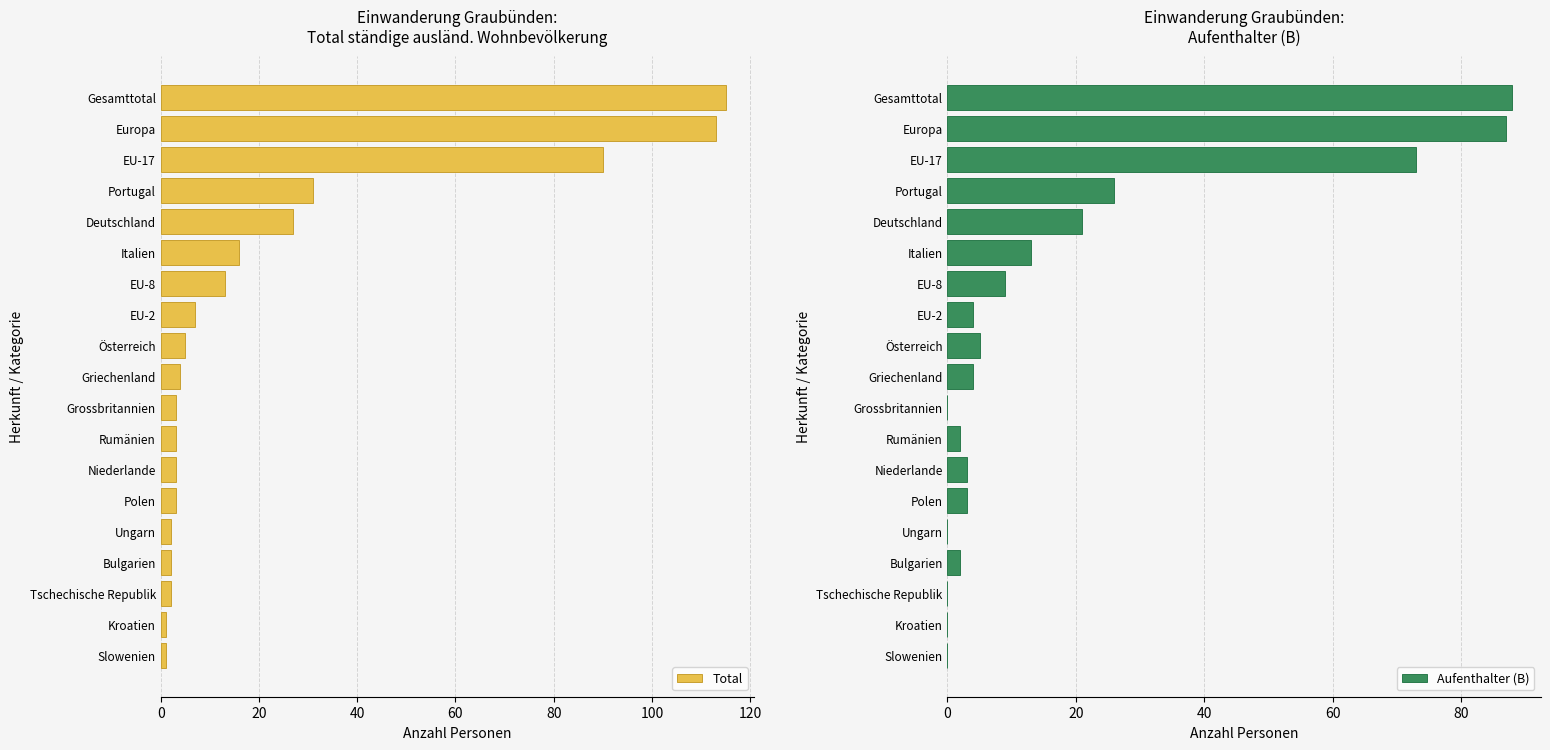

At which label is Total closest to 58?

Portugal